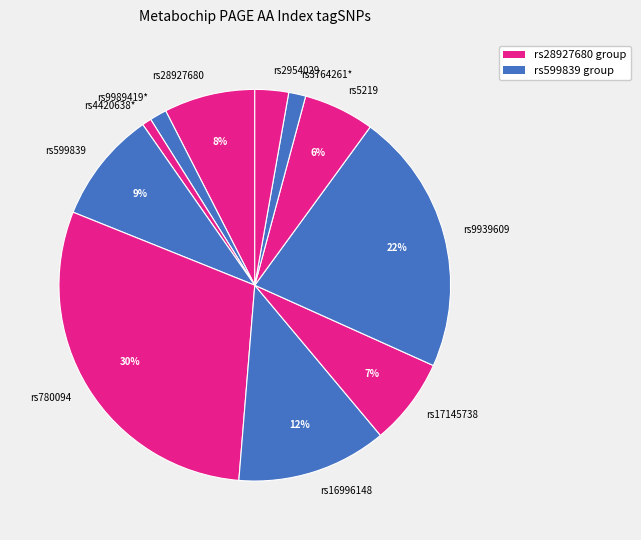

Between rs5219 and rs28927680, which is larger?

rs28927680